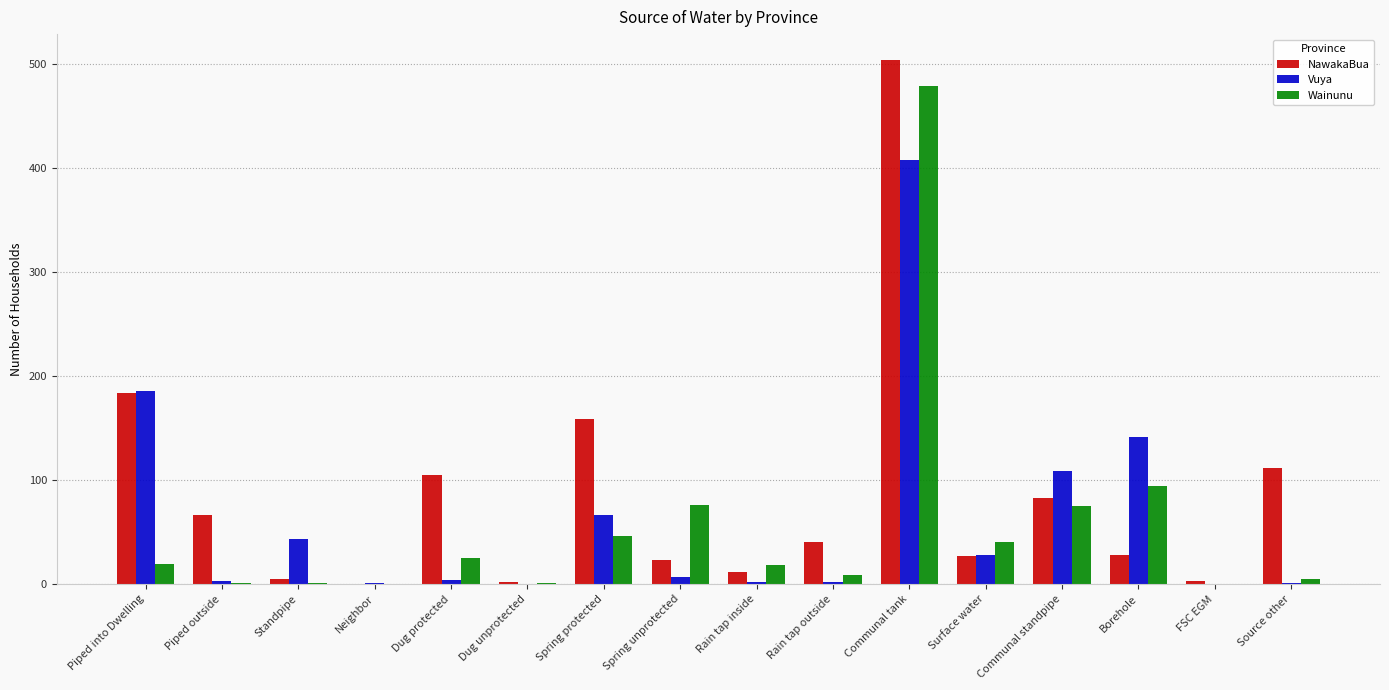

What is the average value of the Vuya series?

63